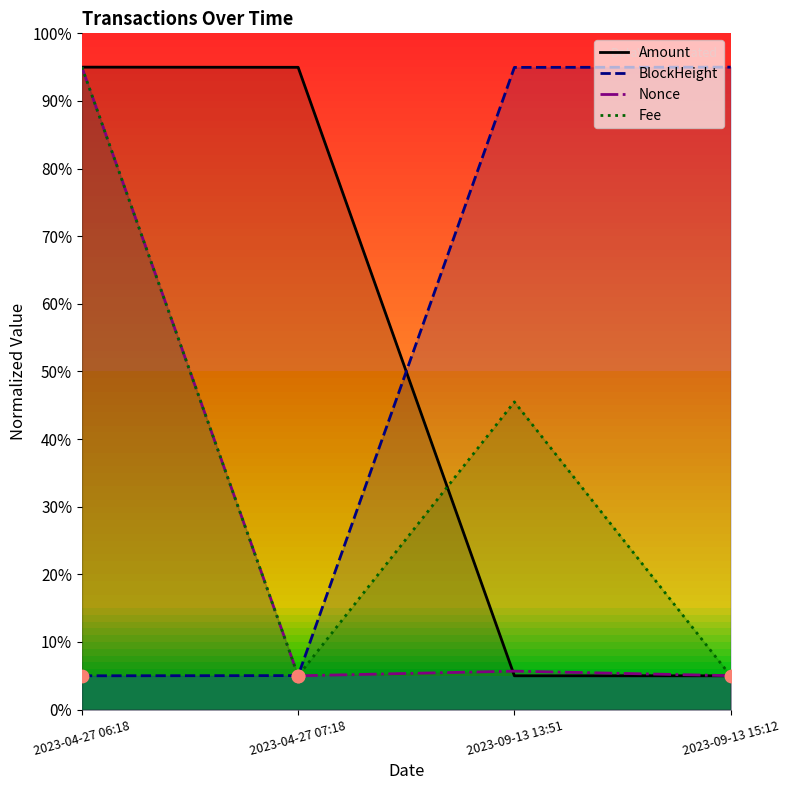

Which series has the largest total across all categories?

BlockHeight